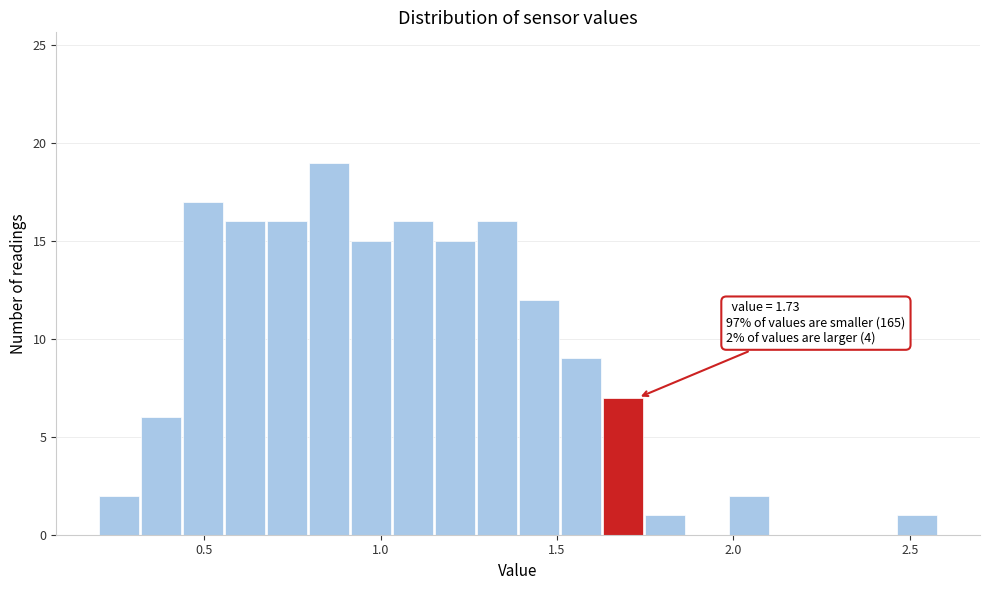

Around what value on the x-axis is the tallest bar? Give the approximate position of its centre, as read against the axis.

0.85